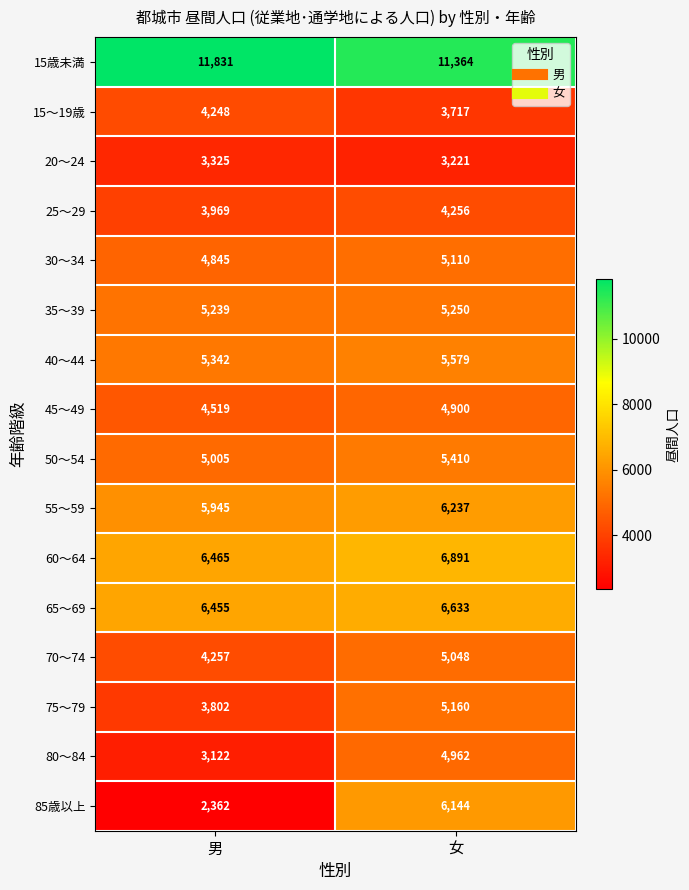

At how many categories does at least one series exceed 7762?

2